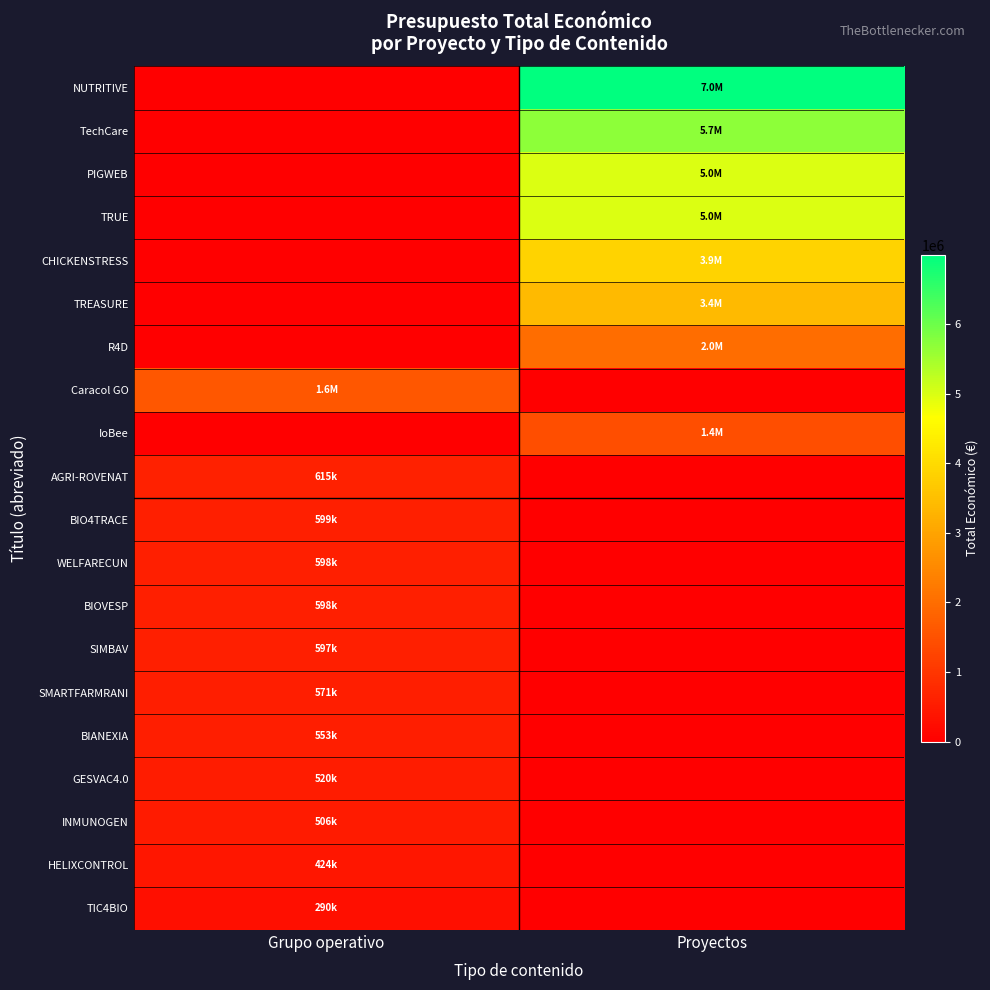

Which label corresponds to the largest value in the chart?

Proyectos